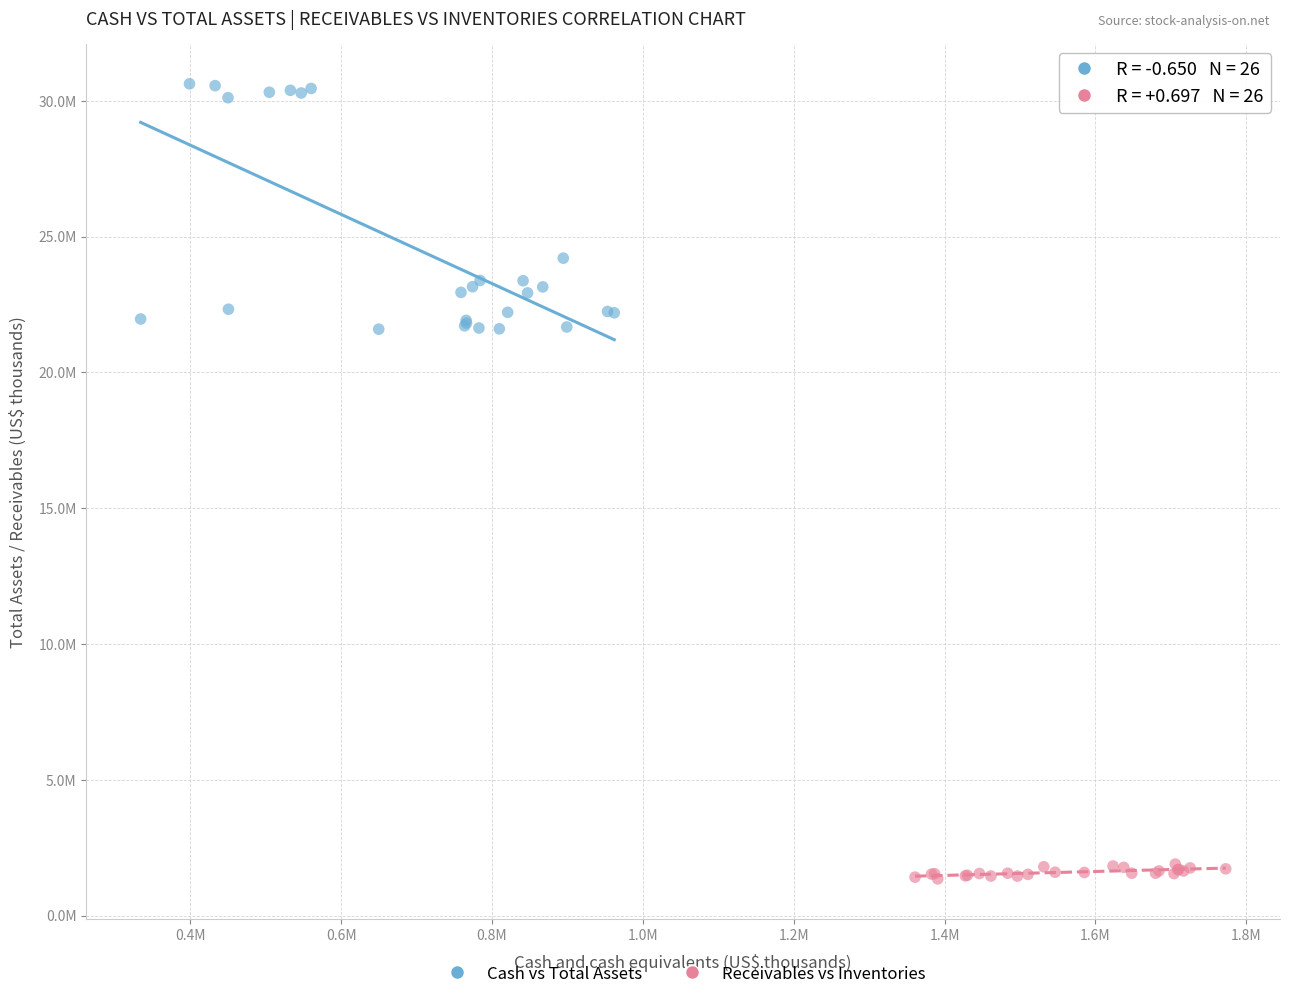

Which series has the widest spread of Y values?

Cash vs Total Assets